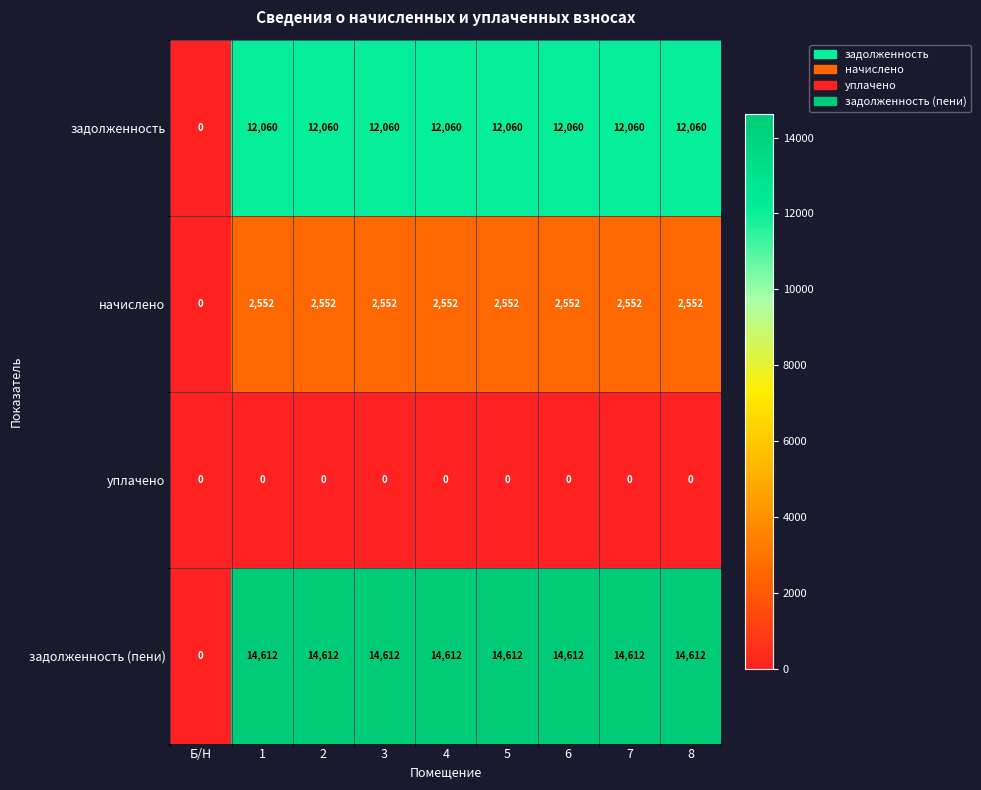

At which label does начислено reach its minimum?

Б/Н